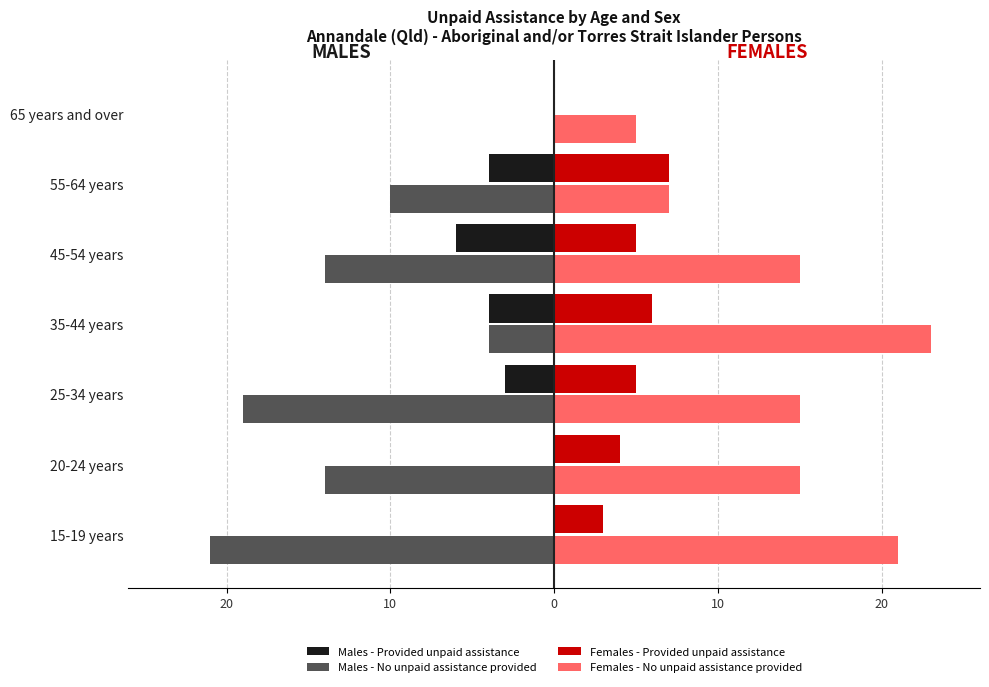

Reading right to left, extract all data points from this chart.

Males - Provided unpaid assistance: 0	-4	-6	-4	-3	0	0
Males - No unpaid assistance provided: 0	-10	-14	-4	-19	-14	-21
Females - Provided unpaid assistance: 0	7	5	6	5	4	3
Females - No unpaid assistance provided: 5	7	15	23	15	15	21